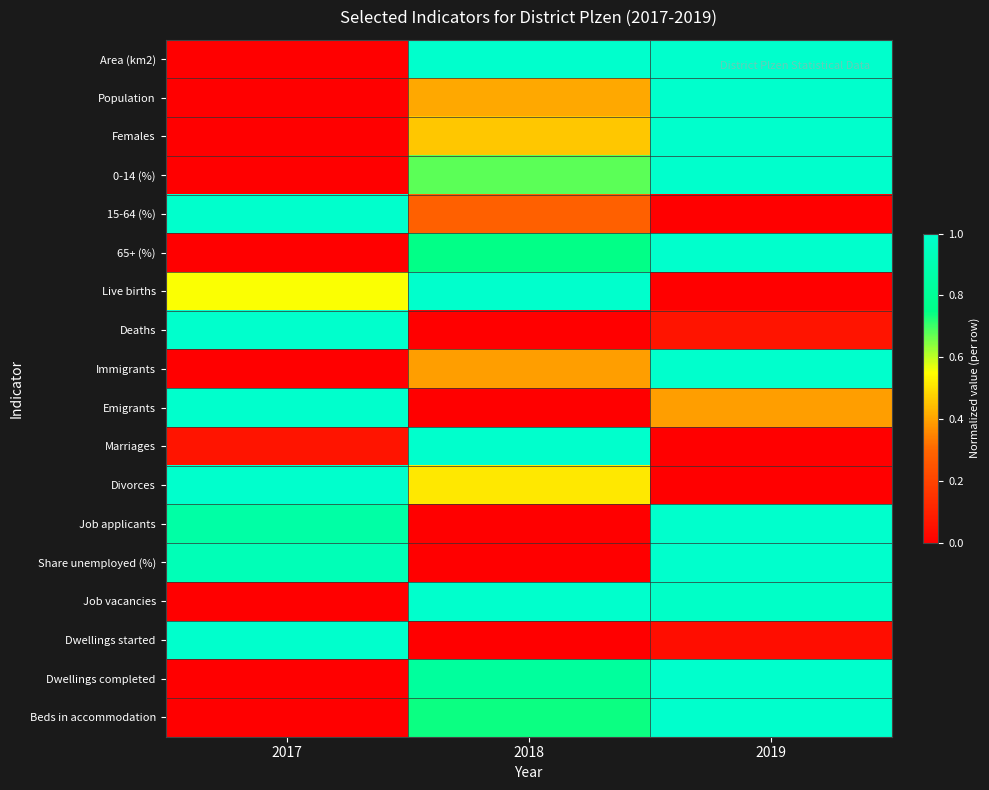

List the series in order of their peak value, lowest first.

Area (km2), Population, Females, 0-14 (%), 15-64 (%), 65+ (%), Live births, Deaths, Immigrants, Emigrants, Marriages, Divorces, Job applicants, Share unemployed (%), Job vacancies, Dwellings started, Dwellings completed, Beds in accommodation